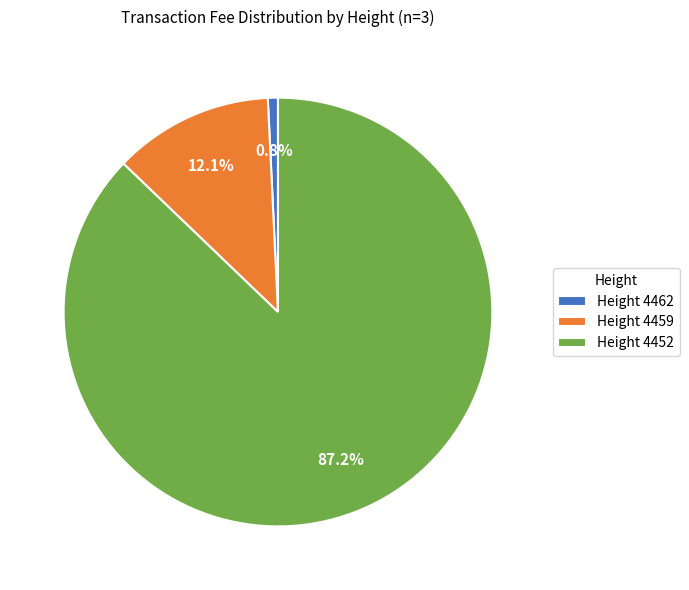

Do Height 4462 and Height 4459 together represent more than half of the pie?

No